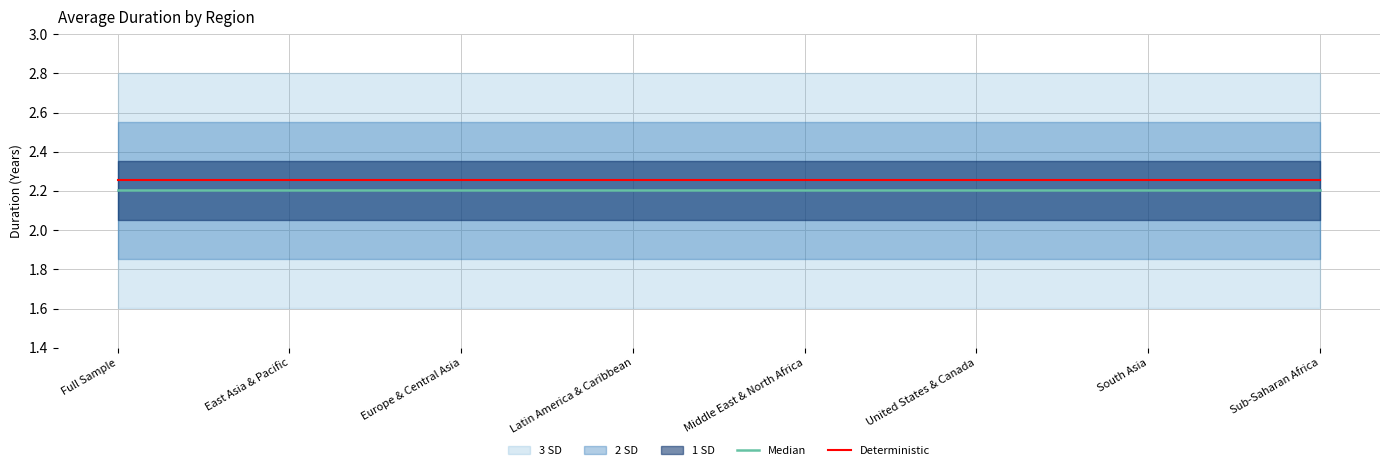

True or false: Median and Deterministic intersect in this chart.

False